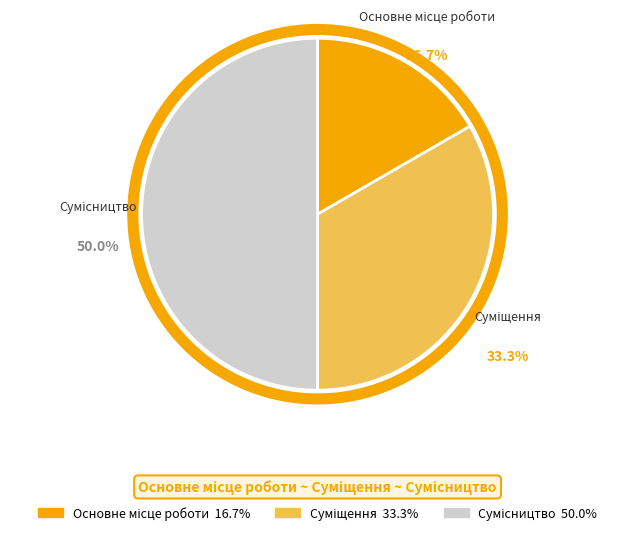

To the nearest percent, what is the average slice percentage?

33%